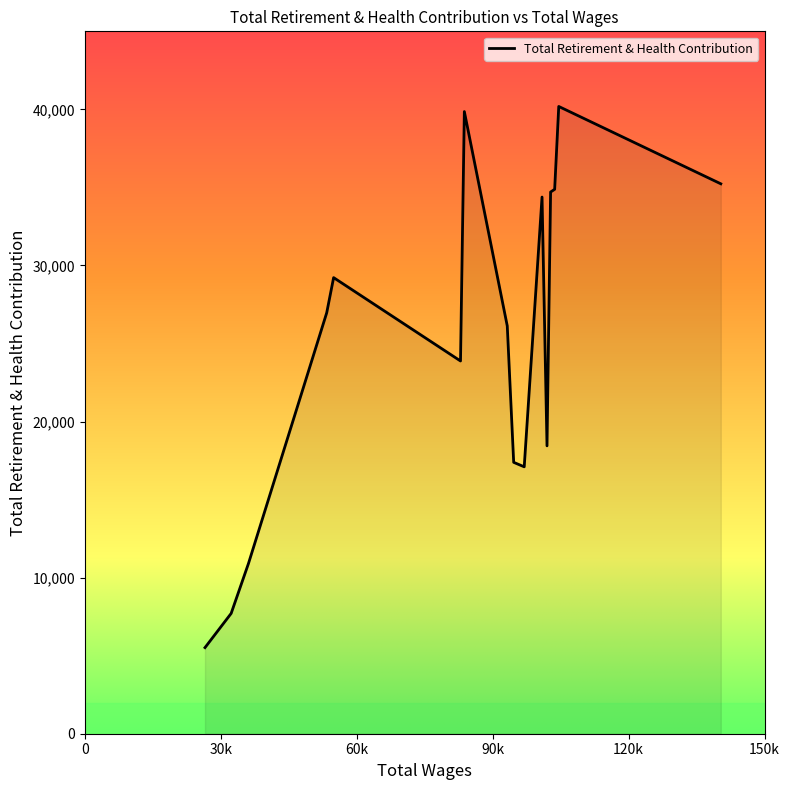

What is the minimum value shown in the chart?

5517